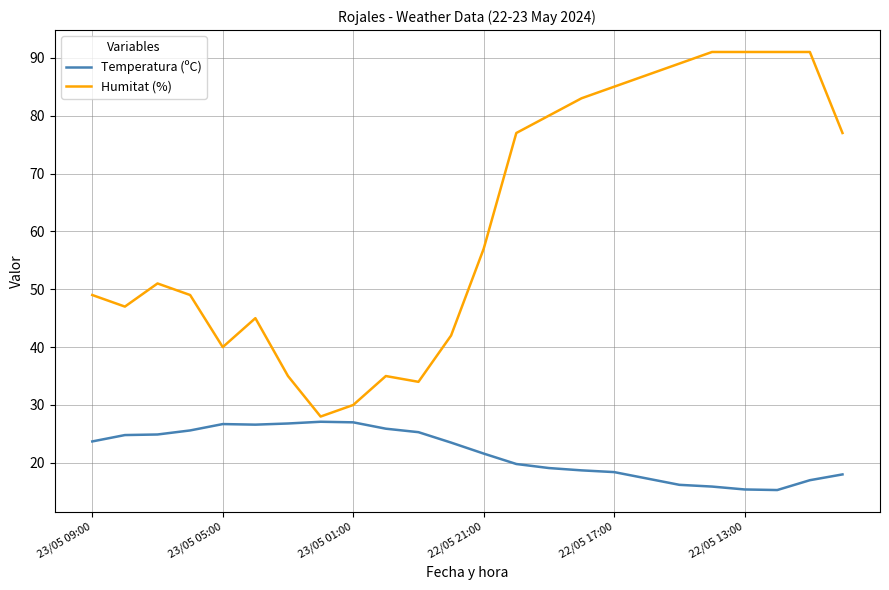

Which series has the largest range (max minus min)?

Humitat (%)